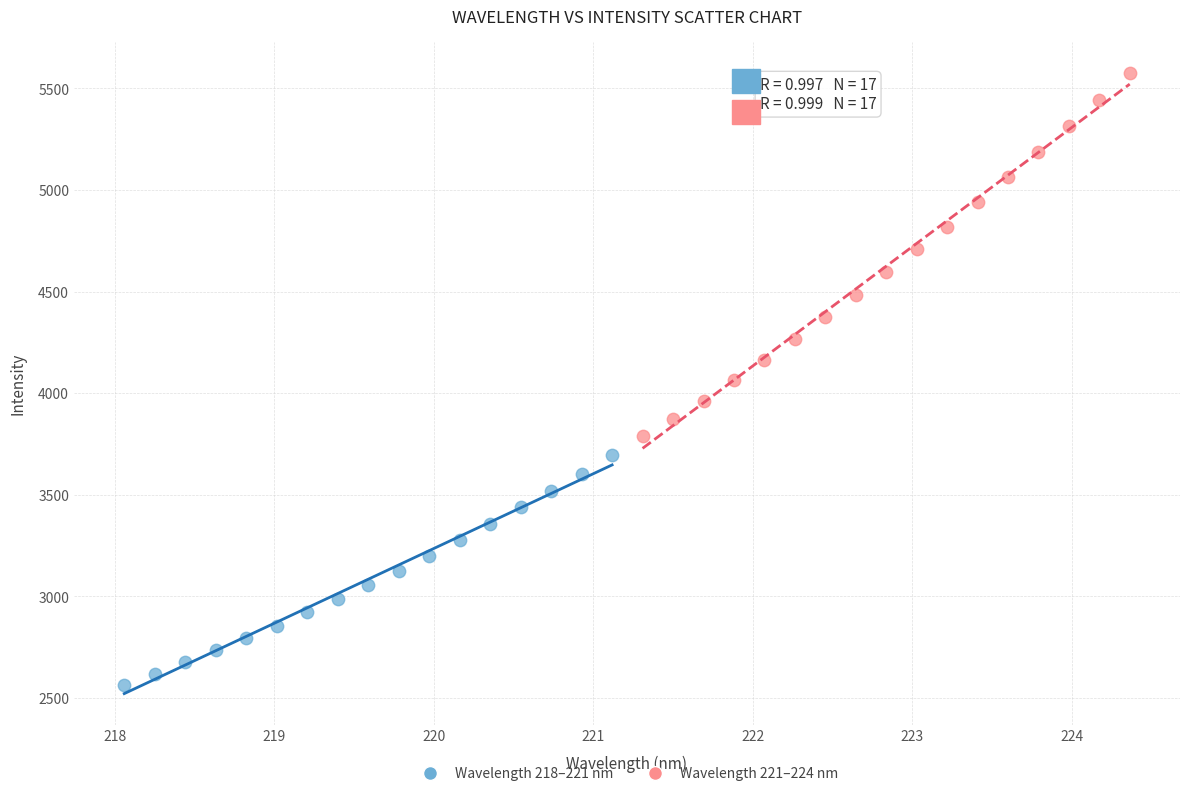

Which series contains the lowest Y value?

Wavelength 218–221 nm